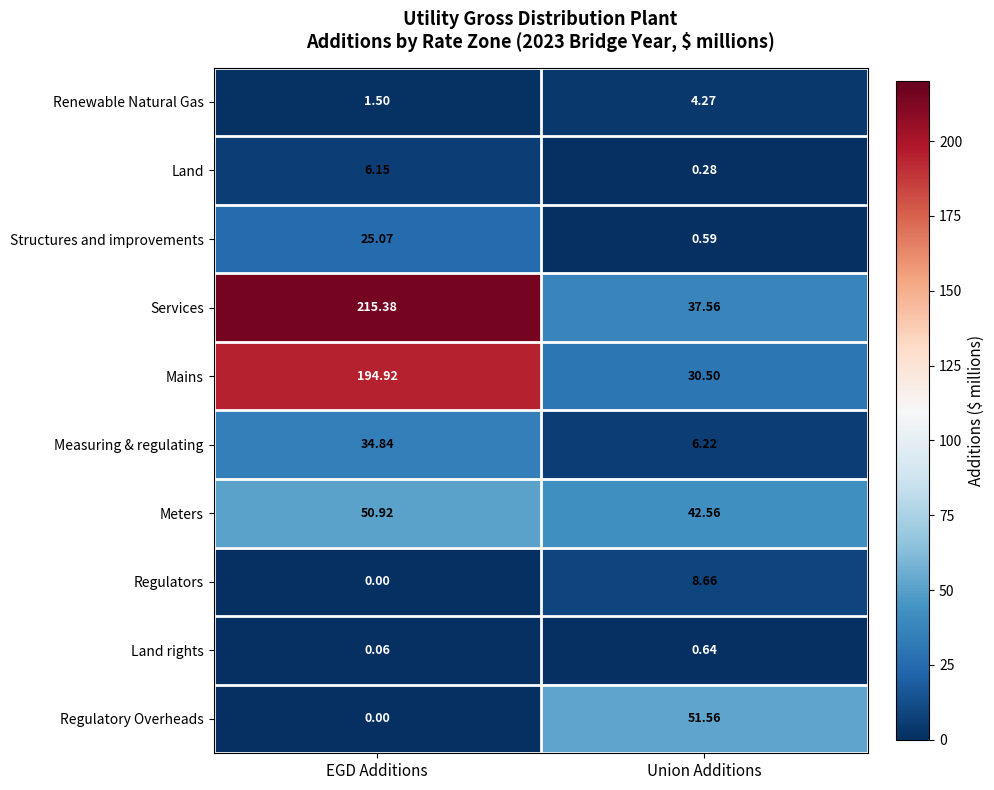

Is the value of Mains at Union Additions greater than the value of Regulatory Overheads at Union Additions?

No